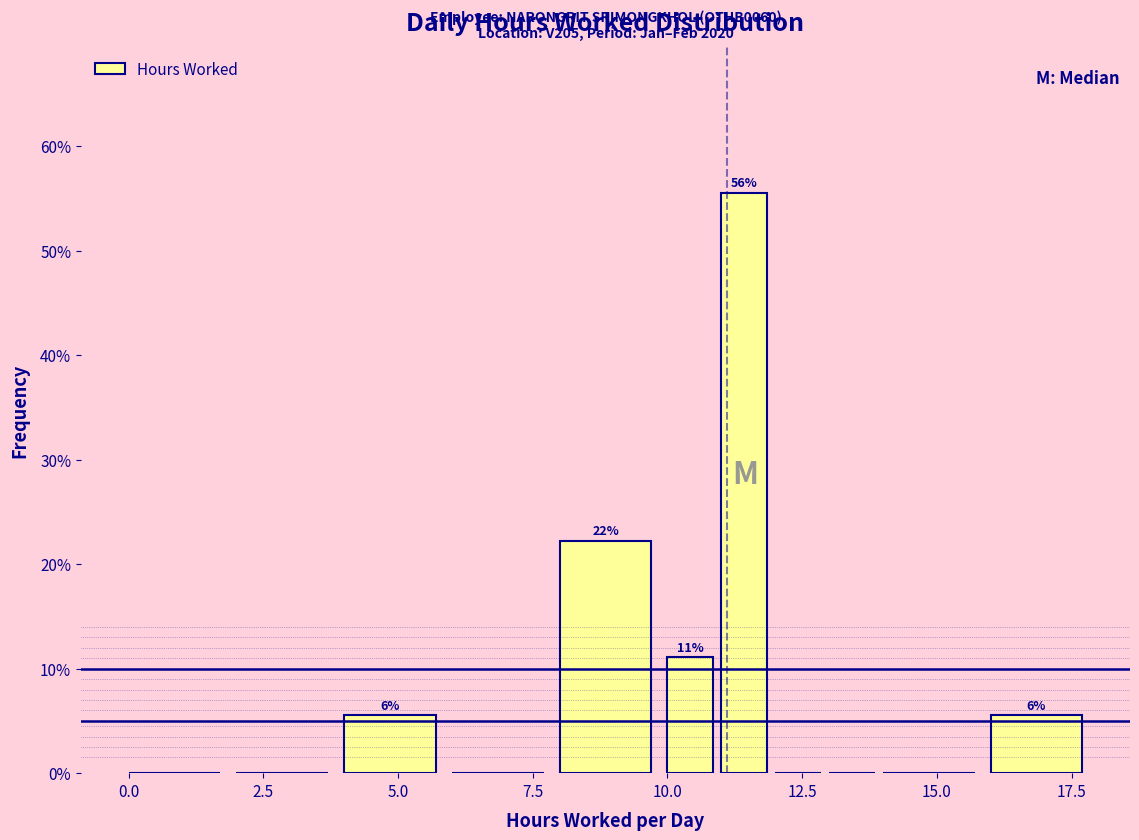

Read against the x-axis, roughly where is the centre of the tallest bar?

11.5